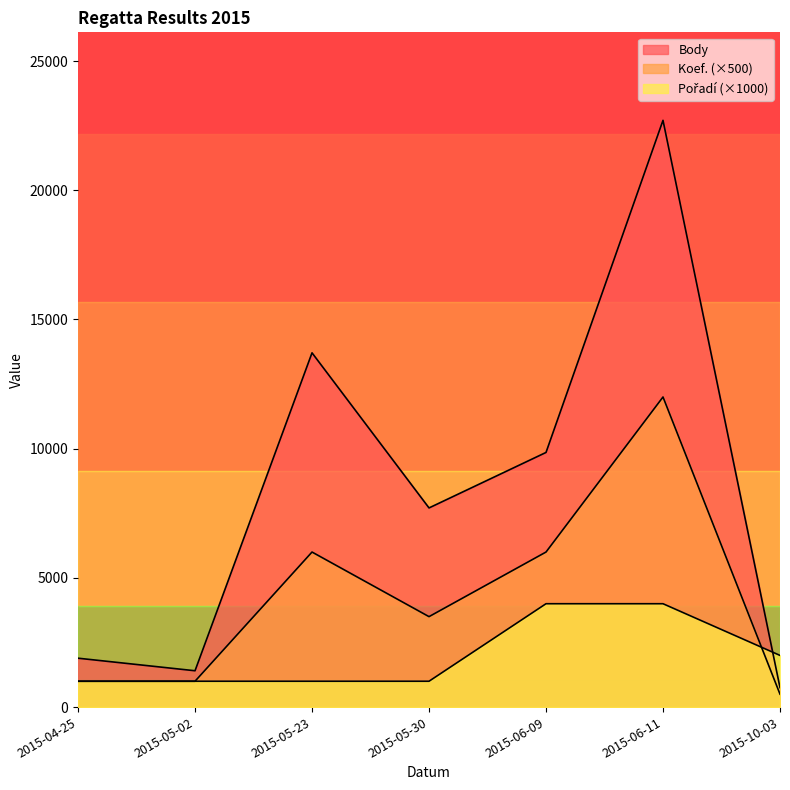

Which series changed the most between 2015-05-30 and 2015-06-09?

Pořadí